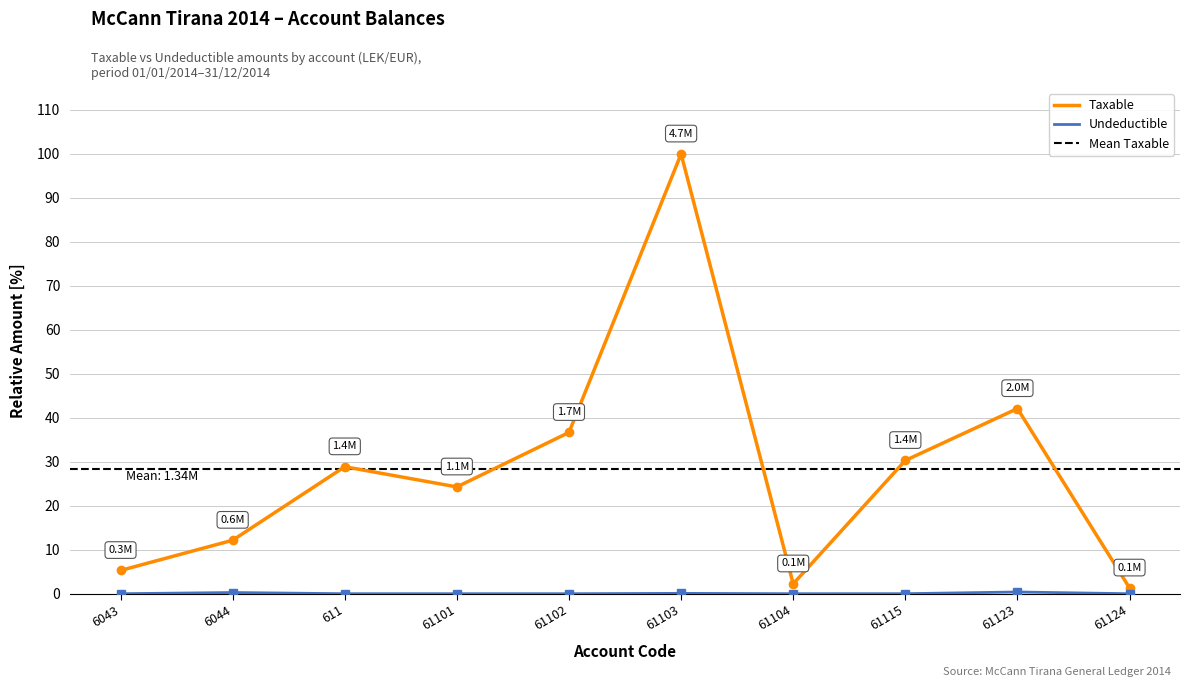

What is the difference between the Taxable values at 6044 and 61101?

12.1